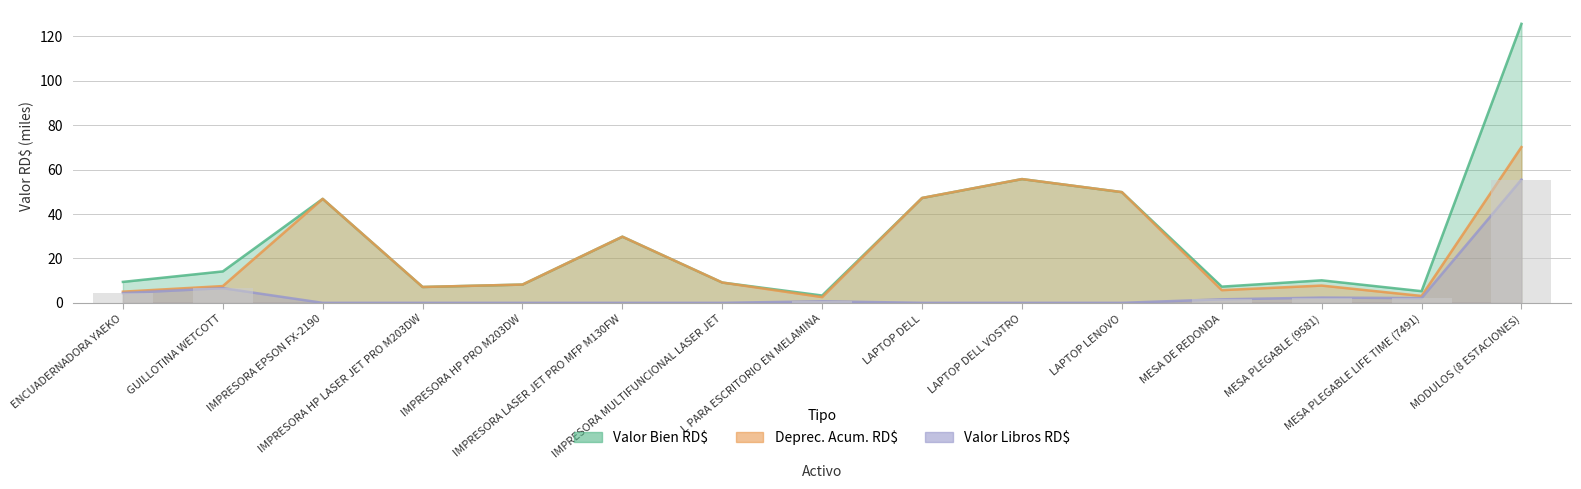

Which has a higher value, IMPRESORA HP LASER JET PRO M203DW or GUILLOTINA WETCOTT?

GUILLOTINA WETCOTT